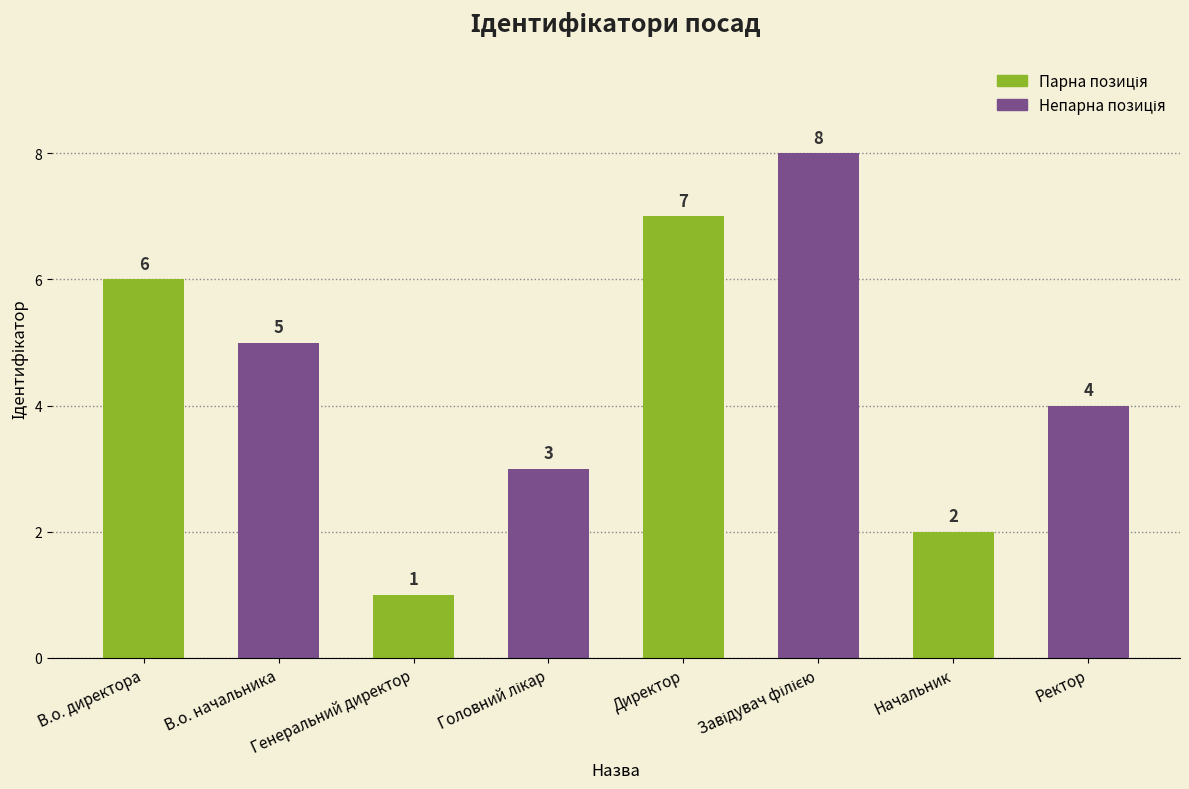

Are the bars horizontal?

No